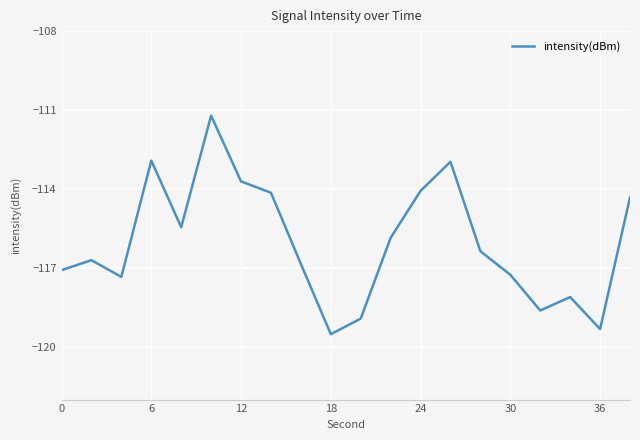

What is the maximum value shown in the chart?

-111.2